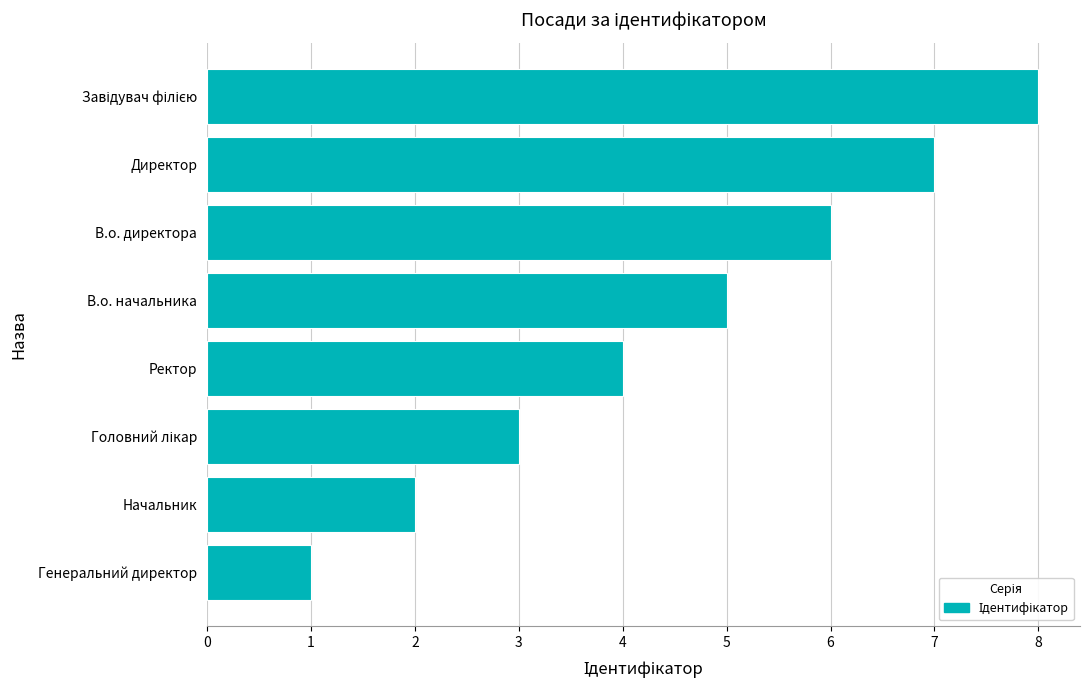

Approximately how many times larger is the value at В.о. начальника compared to Директор?

0.7